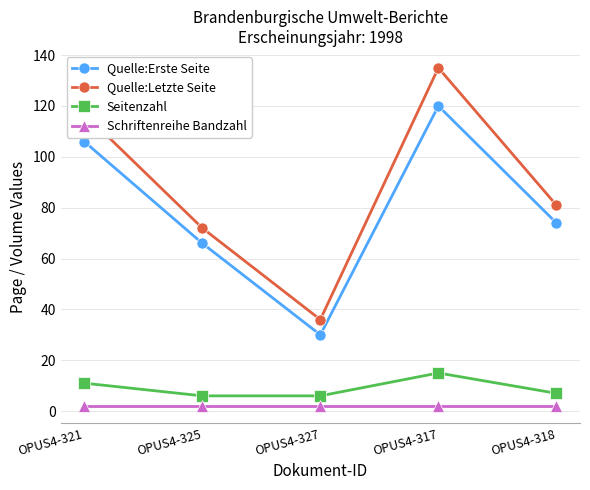

Rank the series at OPUS4-321 from highest to lowest value.

Quelle:Letzte Seite, Quelle:Erste Seite, Seitenzahl, Schriftenreihe Bandzahl